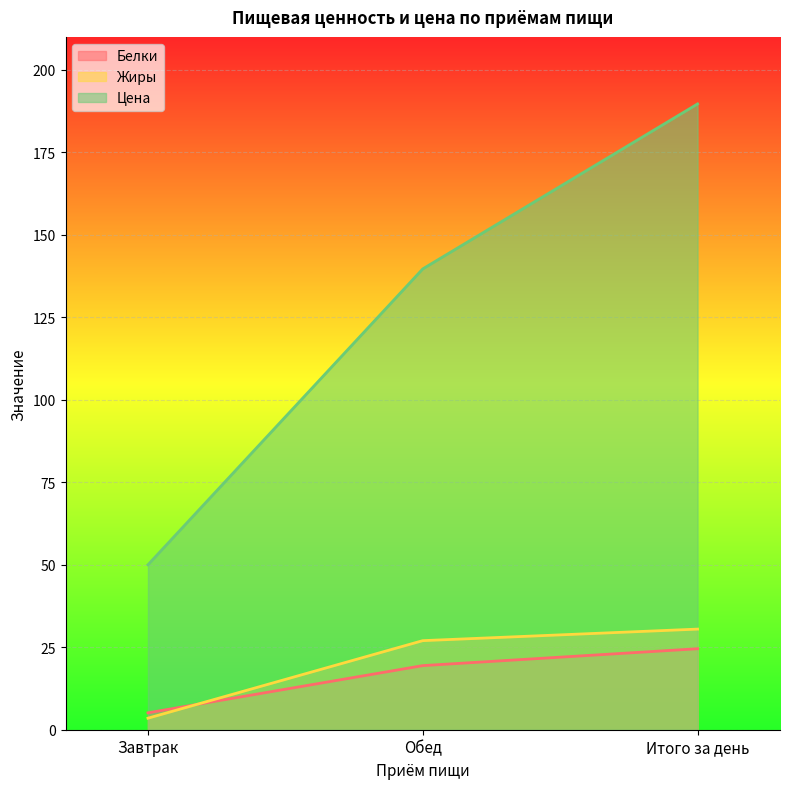

Rank the series by their maximum value, from lowest to highest.

Белки, Жиры, Цена